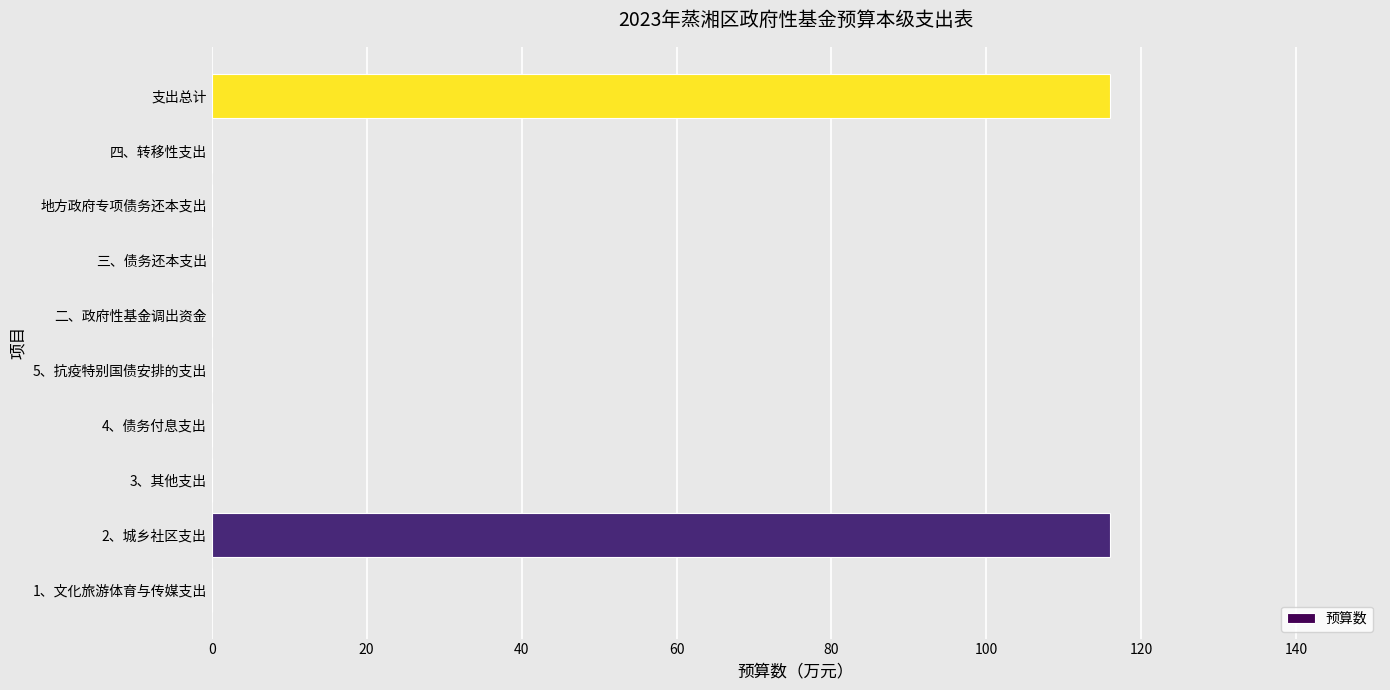

Are the bars horizontal?

Yes